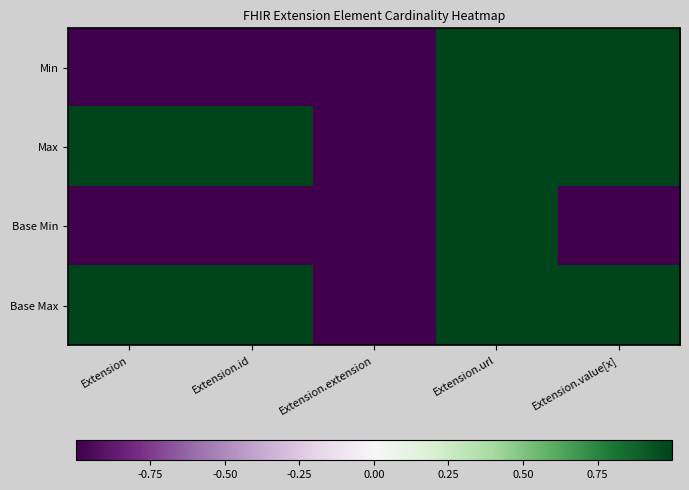

Reading left to right, extract all data points from this chart.

Min: Extension=-1	Extension.id=-1	Extension.extension=-1	Extension.url=1	Extension.value[x]=1
Max: Extension=1	Extension.id=1	Extension.extension=-1	Extension.url=1	Extension.value[x]=1
Base Min: Extension=-1	Extension.id=-1	Extension.extension=-1	Extension.url=1	Extension.value[x]=-1
Base Max: Extension=1	Extension.id=1	Extension.extension=-1	Extension.url=1	Extension.value[x]=1